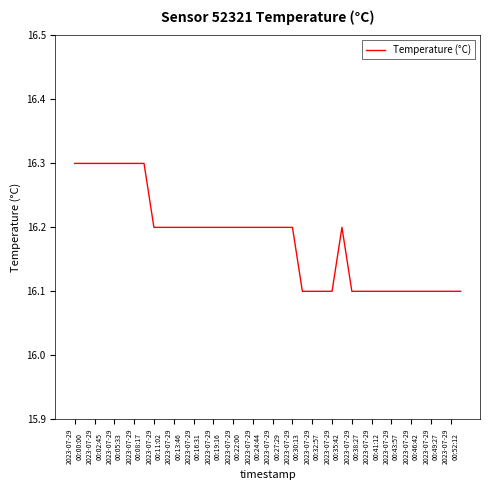

What is the greatest value displayed?

16.3